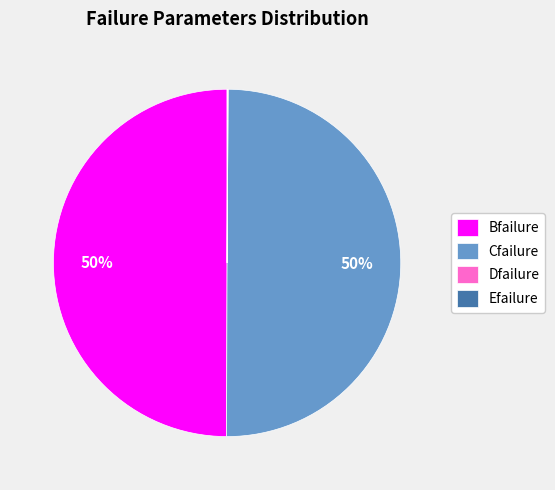

The Bfailure slice represents 35% of the pie. True or false?

False